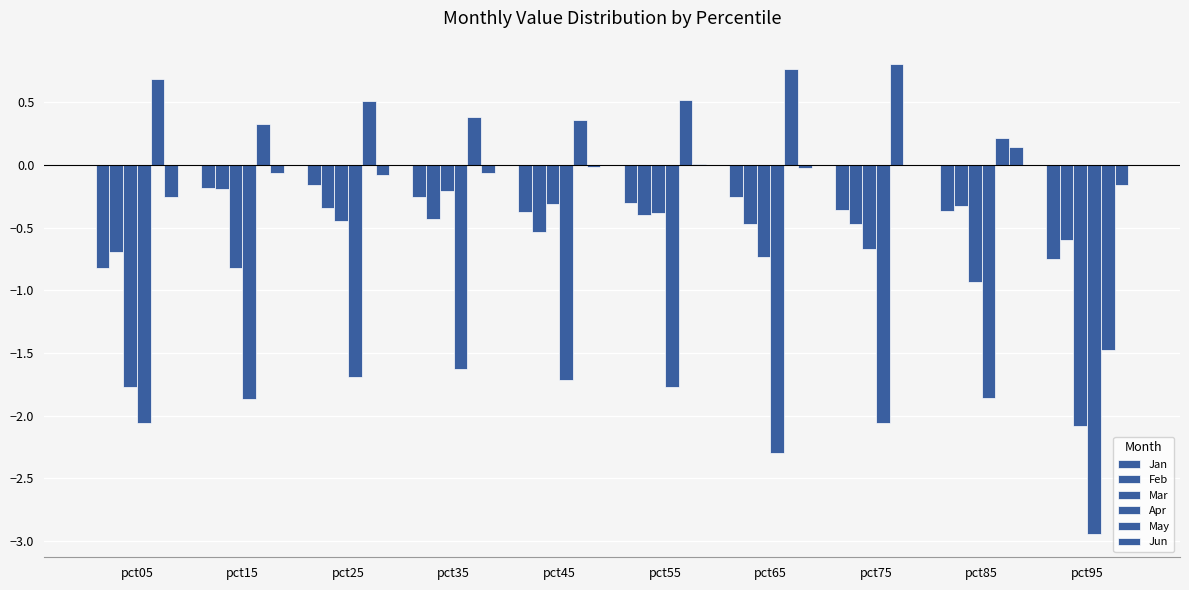

How many groups of bars are there?

10